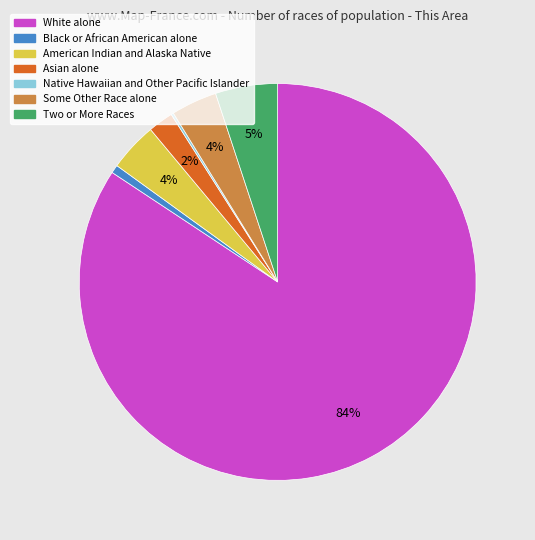

Is the sum of Some Other Race alone and Two or More Races greater than half?

No